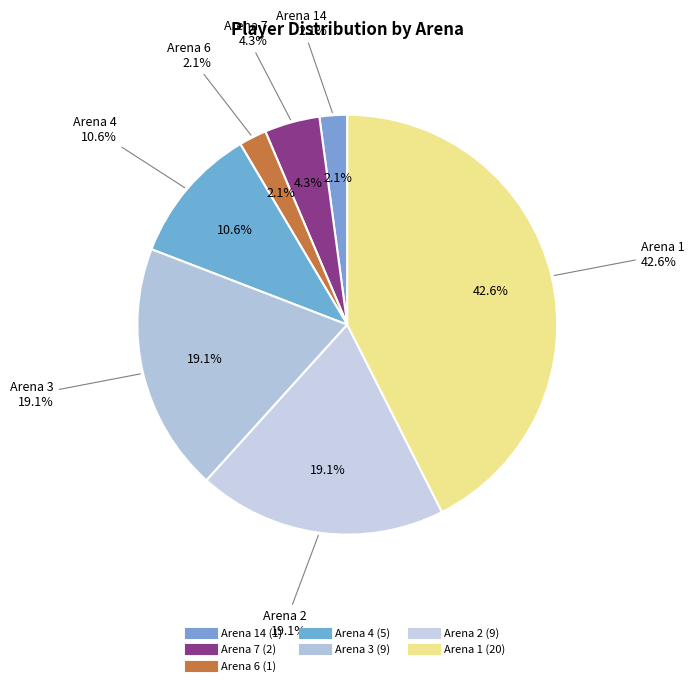

Between Arena 3 and Arena 4, which is larger?

Arena 3